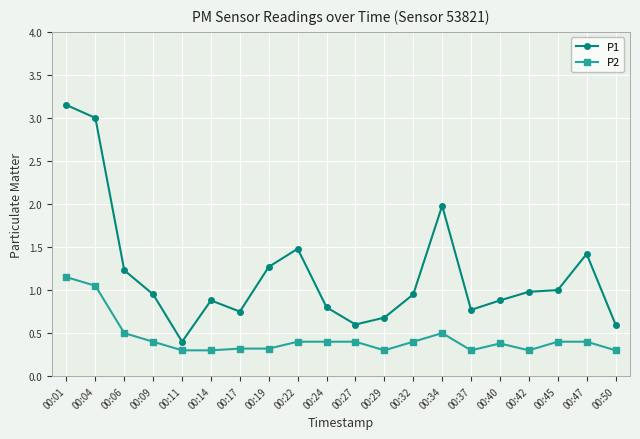

Is it true that P2 equals 0.2 at 00:22?

False